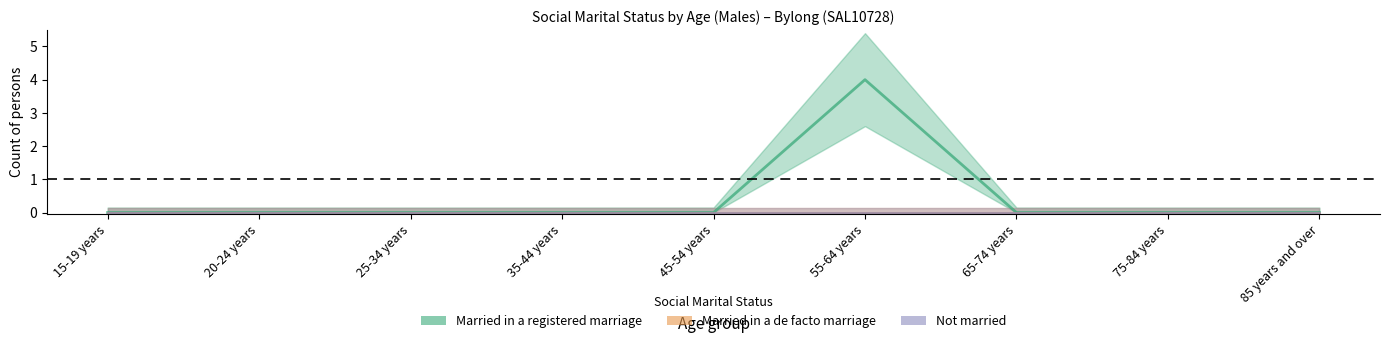

Where is Not married nearest to the value 0?

15-19 years